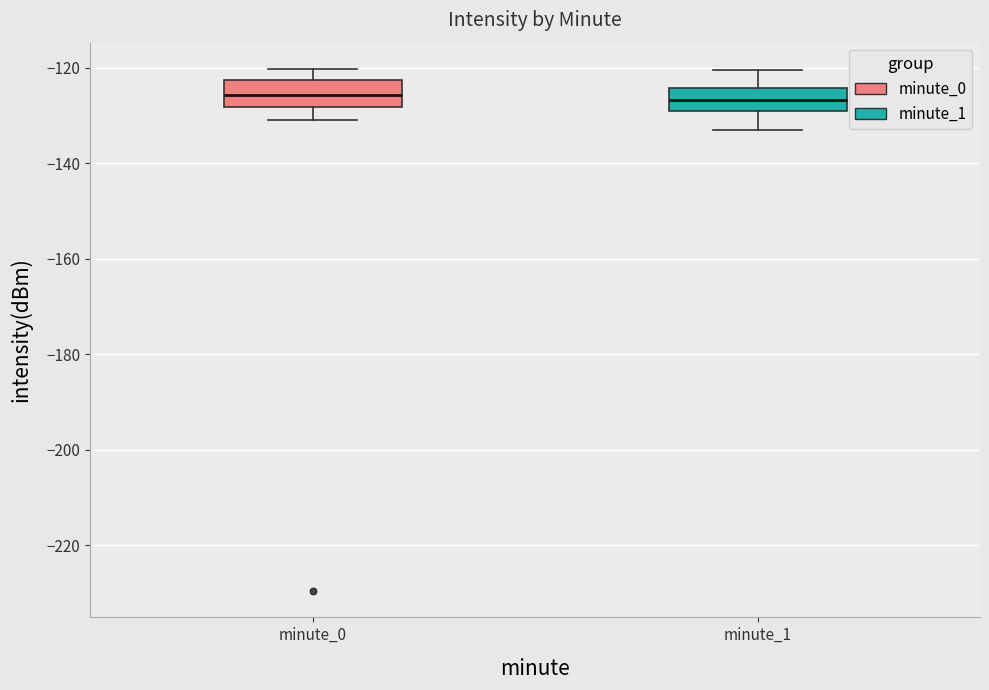

Reading left to right, read every box against the y-axis: the position of its median line, the range the box covers, and the ends of its whiskers. The values are not printed on the chart, so give them approximately, as read against the axis.

minute_0: median -126, box -128 to -122, whiskers -130 to -120
minute_1: median -126, box -128 to -124, whiskers -132 to -120